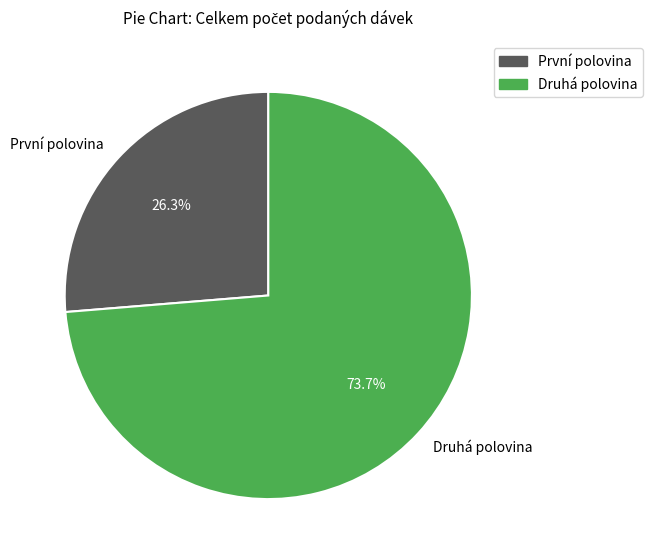

Between První polovina and Druhá polovina, which is larger?

Druhá polovina